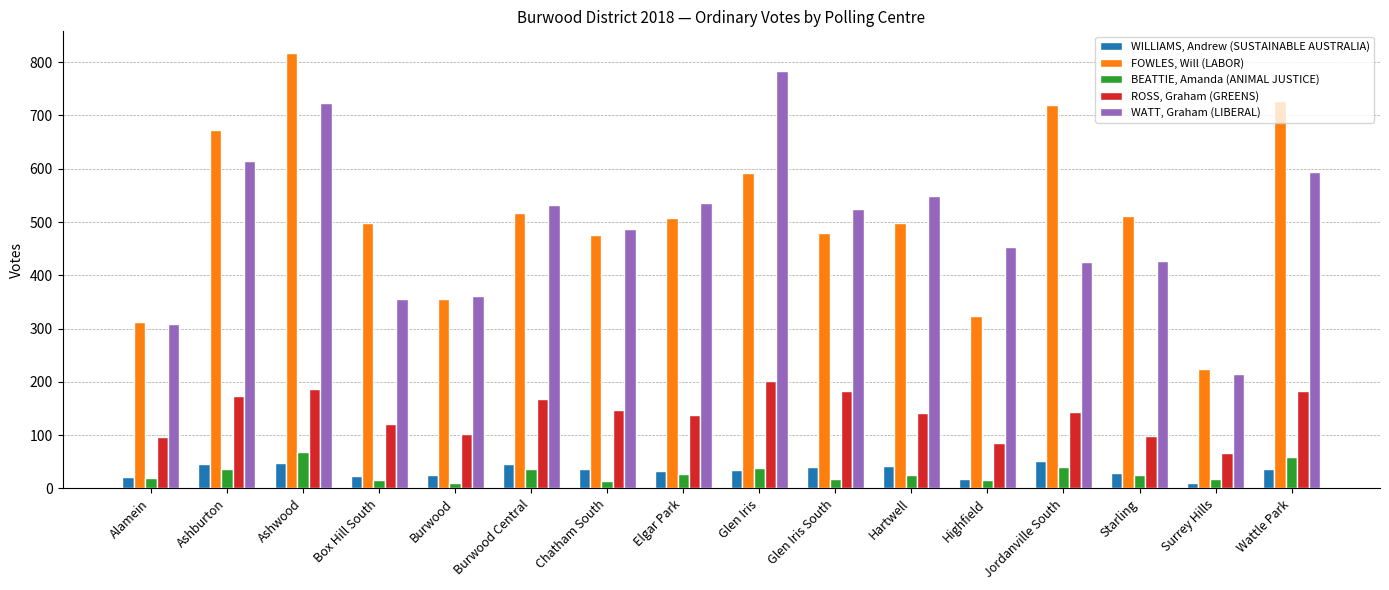

Are the bars horizontal?

No